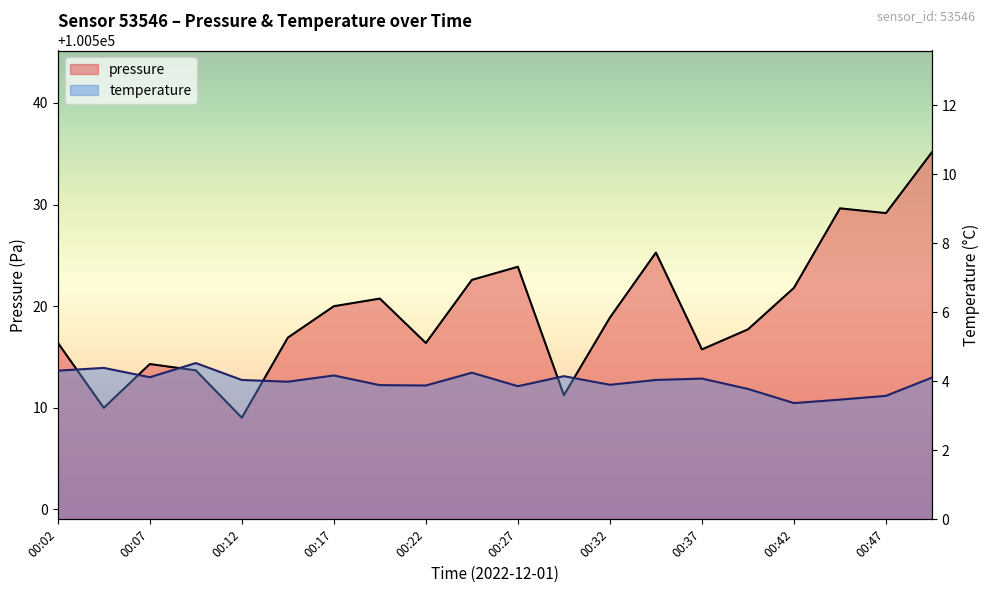

The value of pressure at 00:07 is 34308.1. True or false?

False